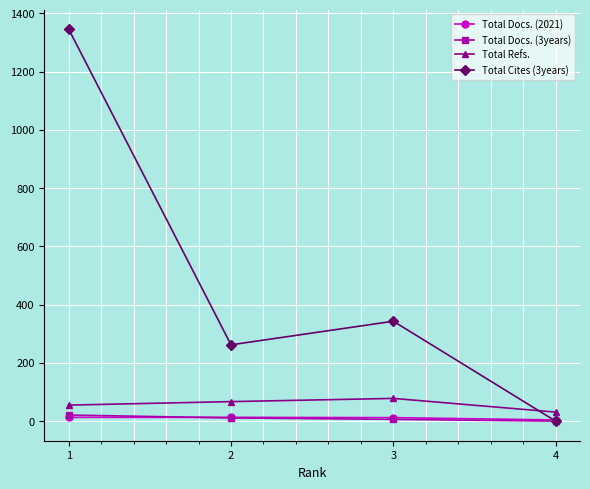

Does the chart have visible grid lines?

Yes